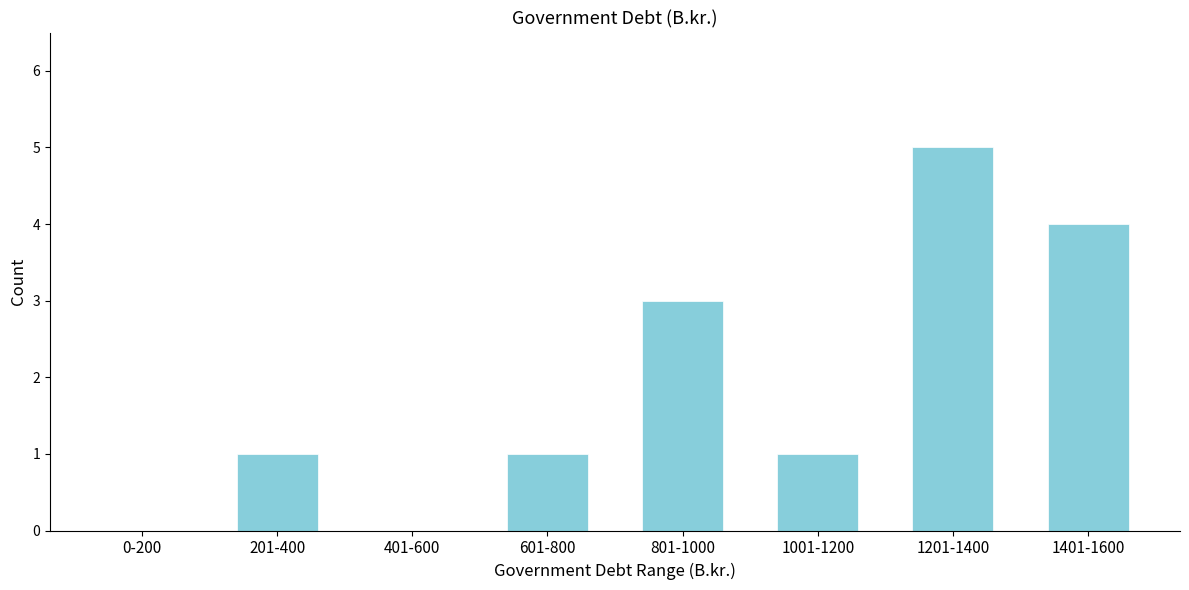

Reading right to left, what are all the values shown in this chart?

1401-1600=4	1201-1400=5	1001-1200=1	801-1000=3	601-800=1	401-600=0	201-400=1	0-200=0